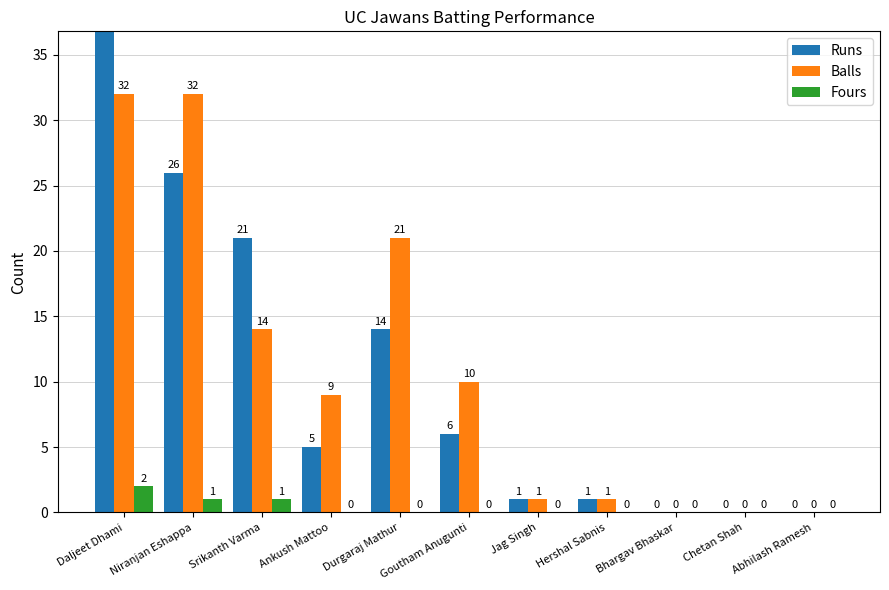

What is the sum of all Runs values?

113